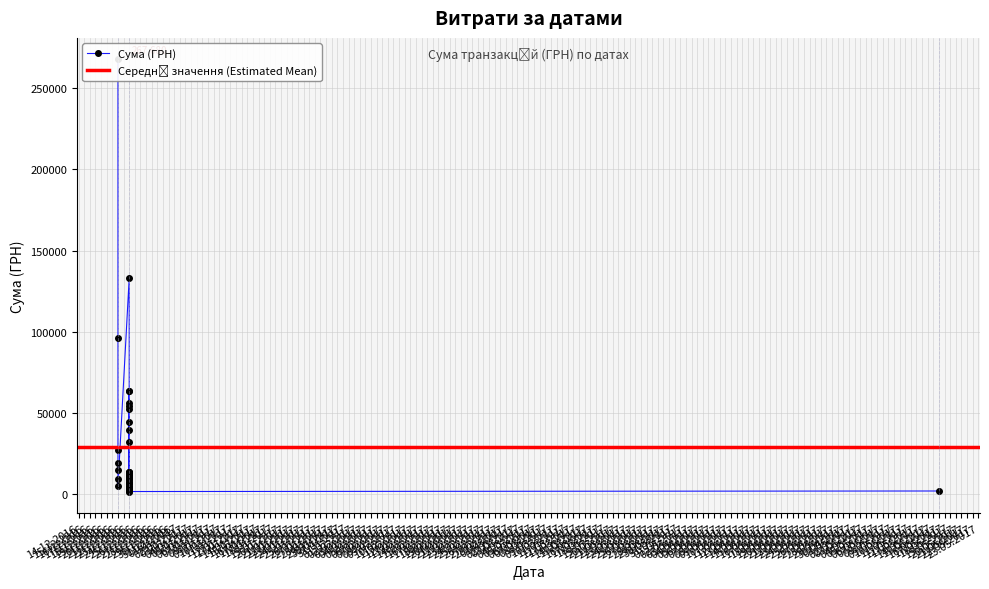

What is the difference between the values at 0 and 38?

512.9